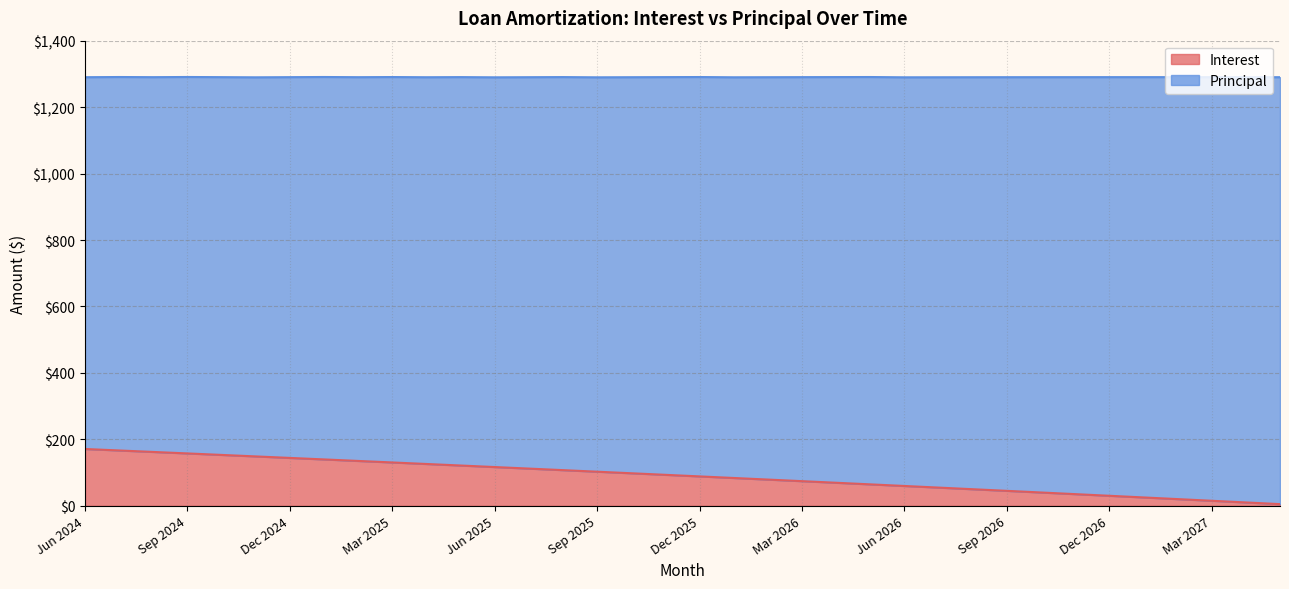

True or false: the data has more than 0 interior local peaks.

False